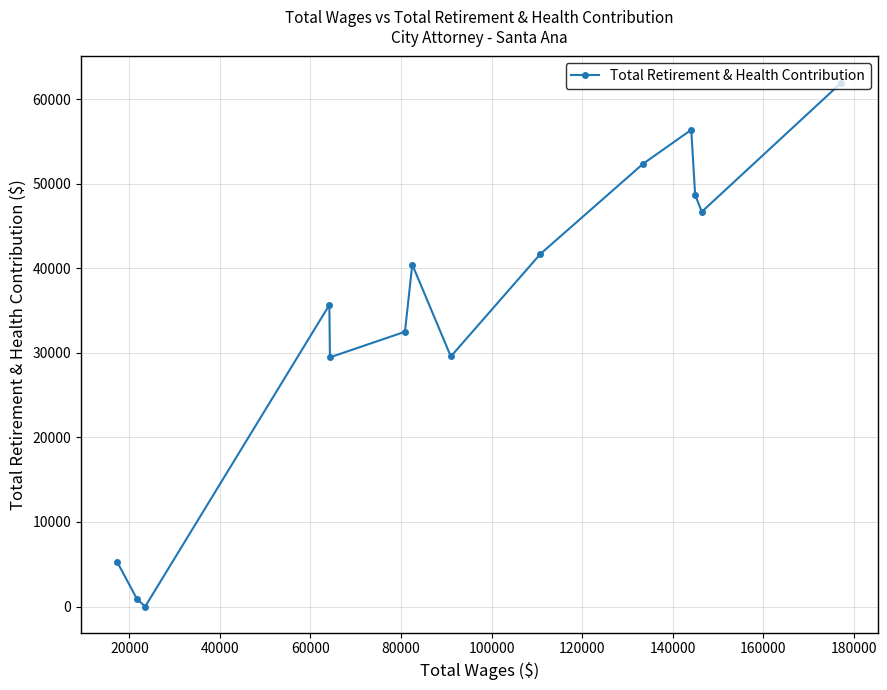

How many positive values are there?

13